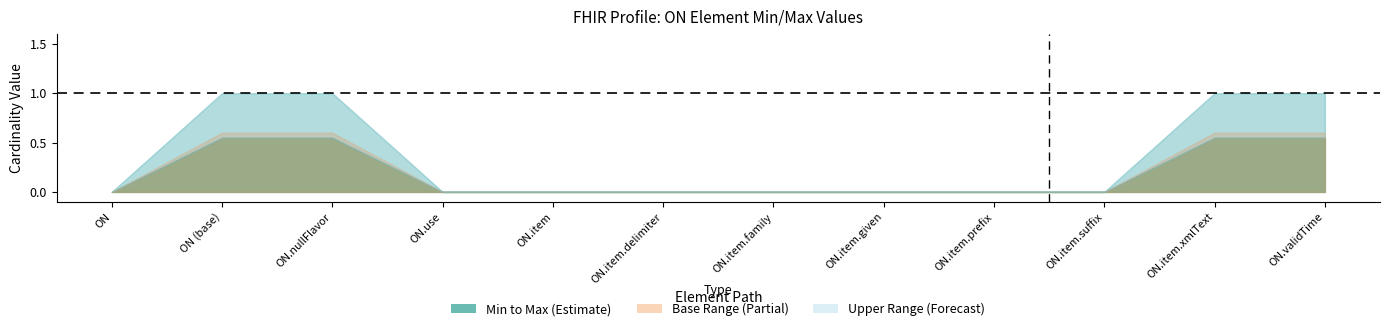

Between ON and ON.item.delimiter, which is larger?

ON